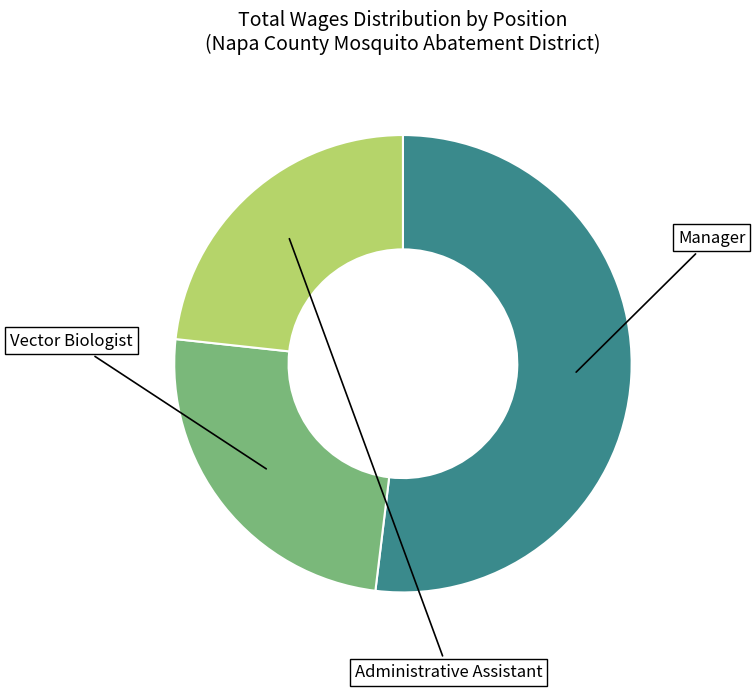

Is there a majority slice in this chart?

Yes